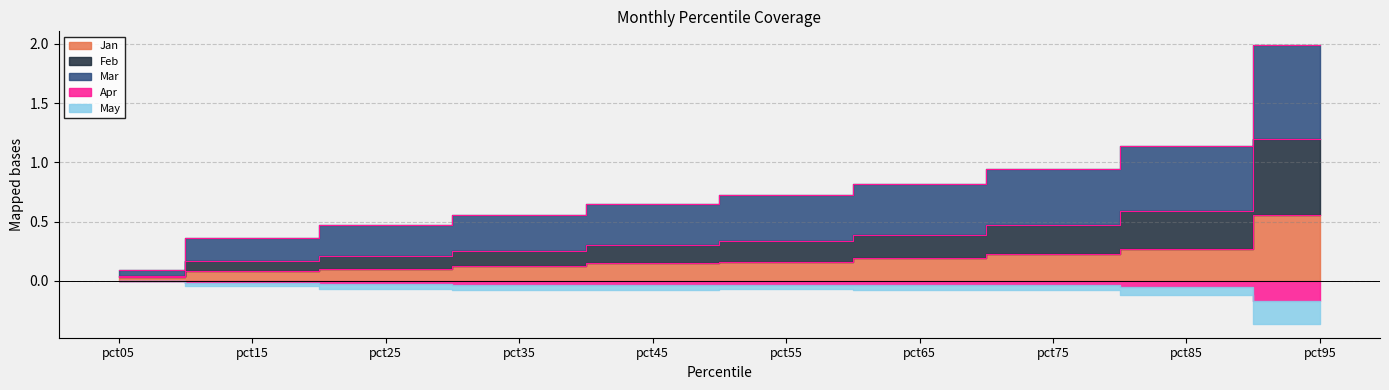

Between pct25 and pct75, which series saw the biggest shift?

Mar